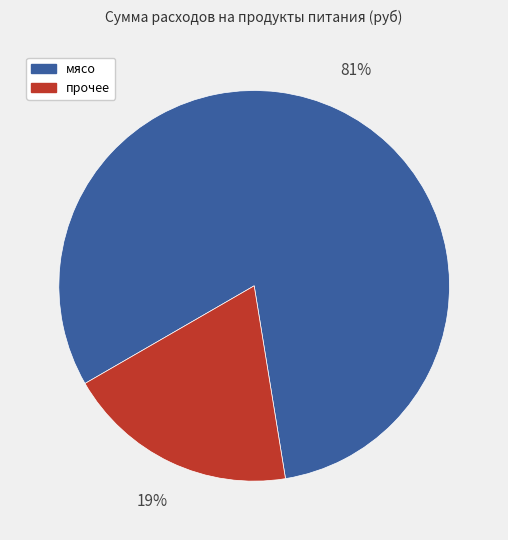

Is there a majority slice in this chart?

Yes